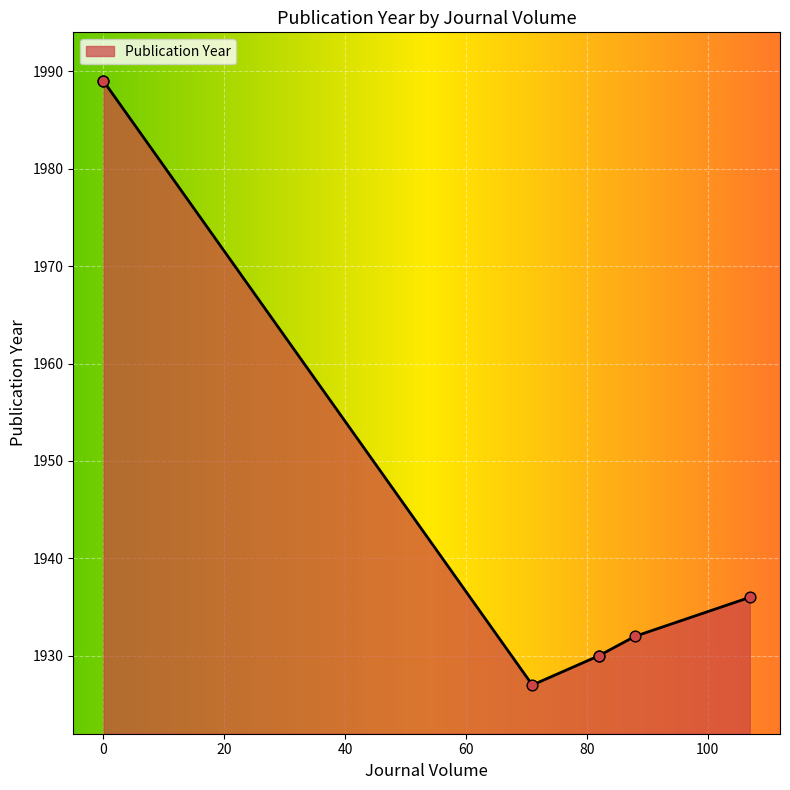

Which series contains the highest Y value?

Publication Year